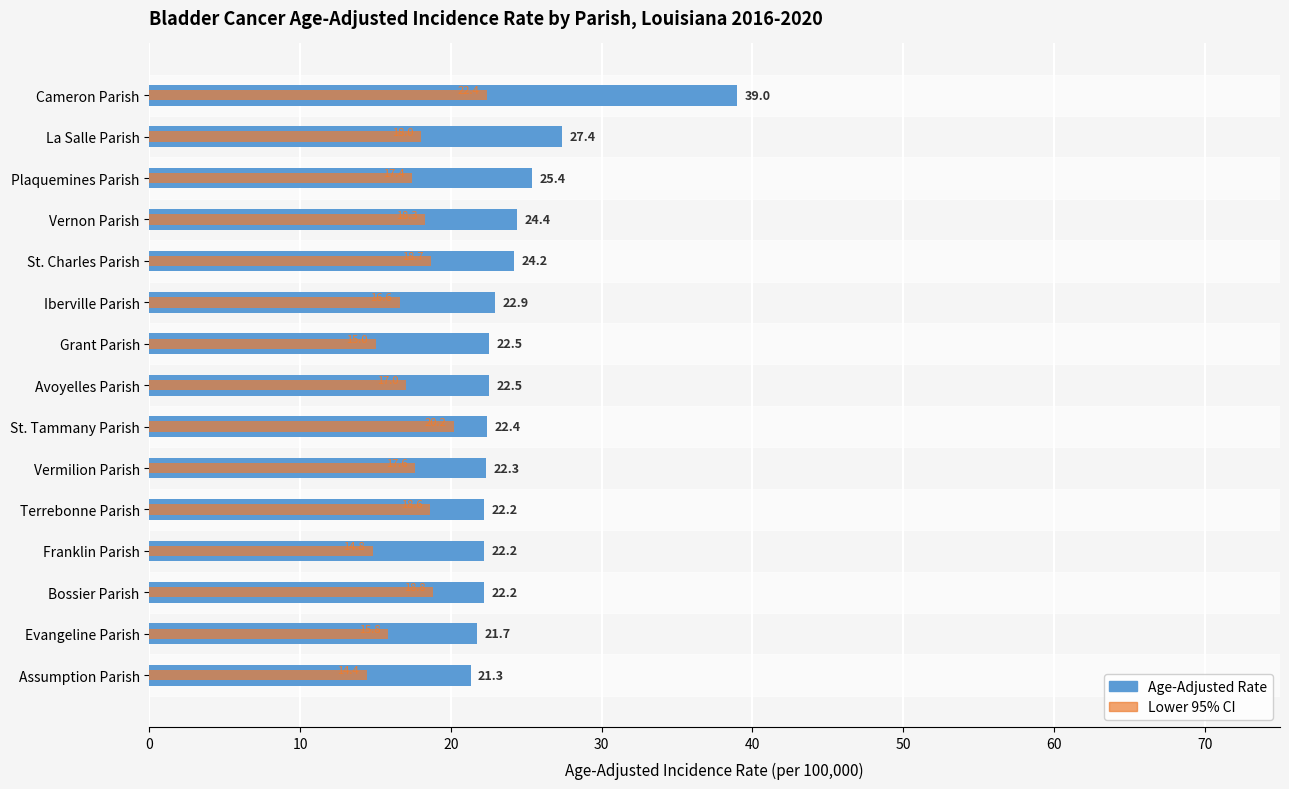

What is the approximate value of Lower 95% CI at St. Charles Parish?

18.7